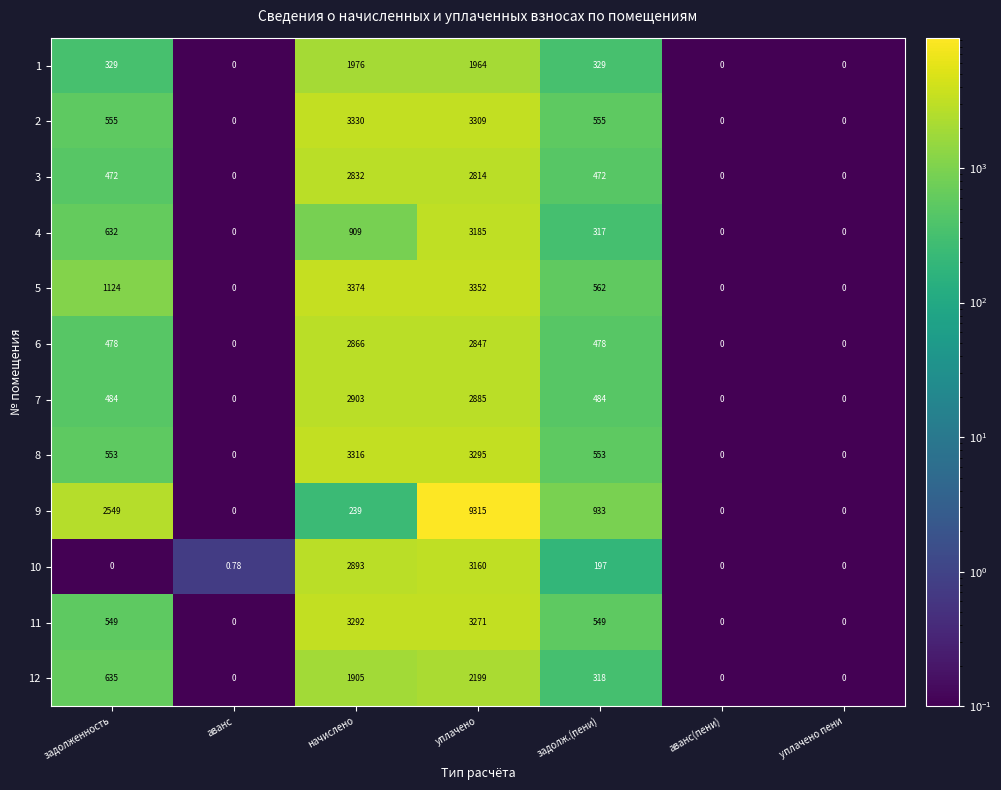

At which label is 9 closest to 4657?

задолженность